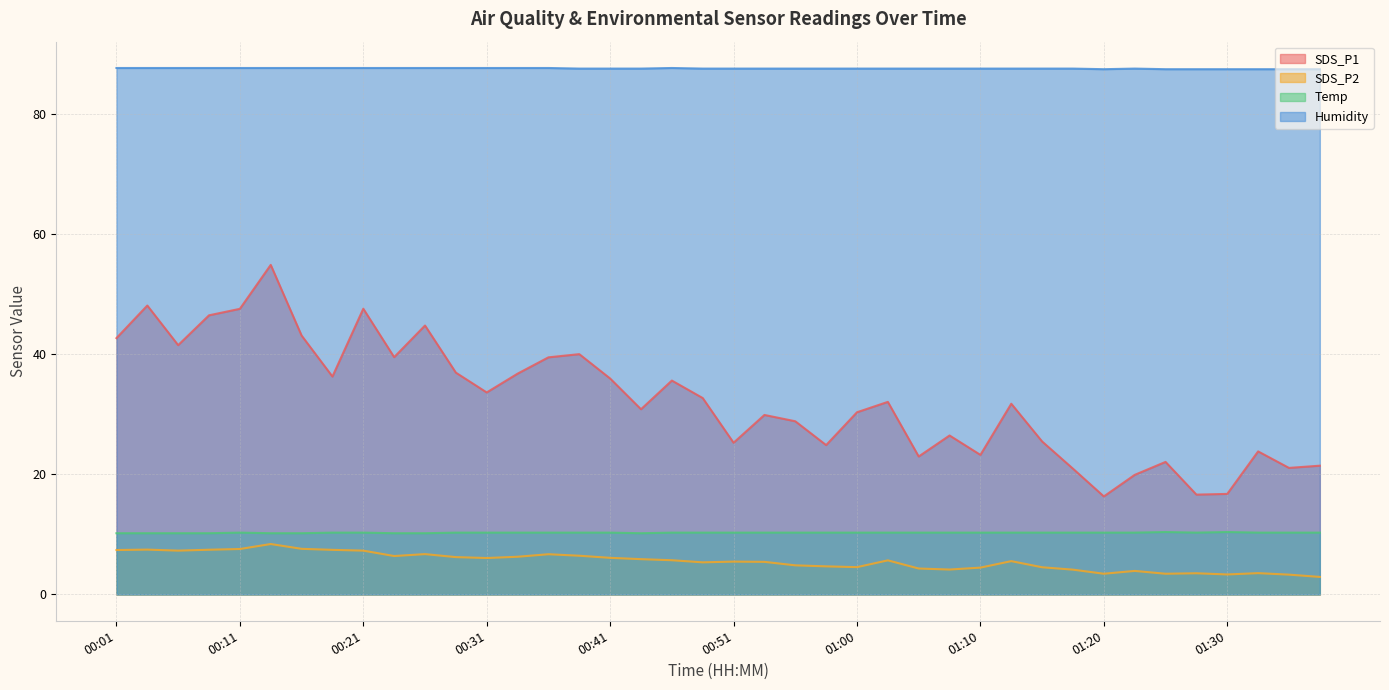

What is the label of the 2nd point from the left?

00:03